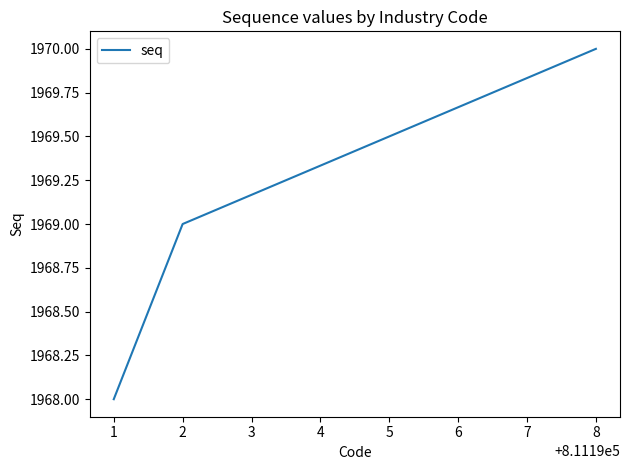

Rank the categories by value from lowest to highest.

1, 2, 8